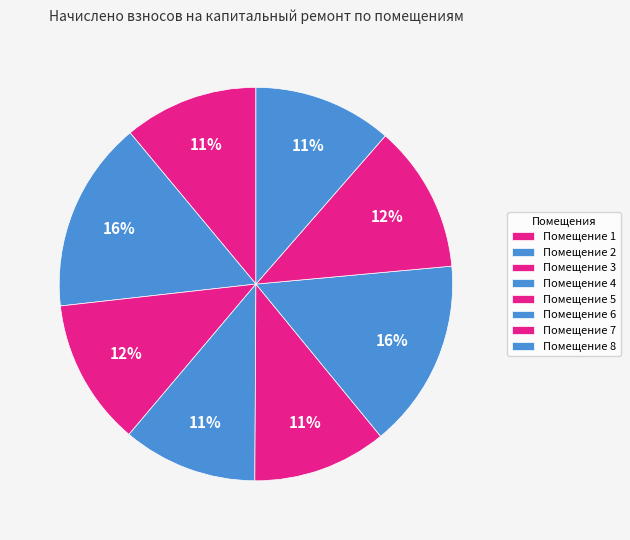

How many segments does this pie chart have?

8